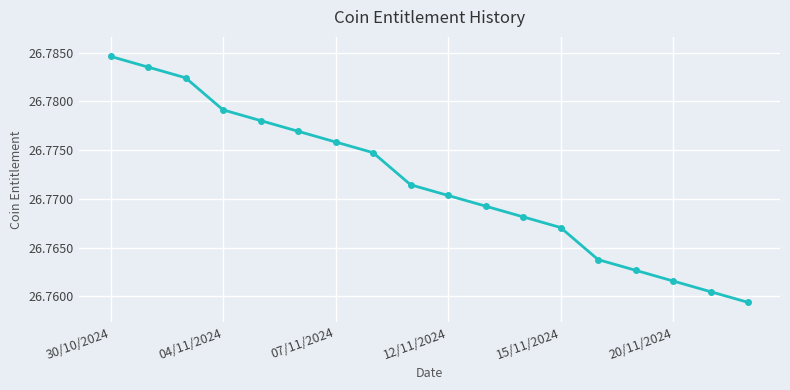

True or false: the data has more than 1 interior local peaks.

False